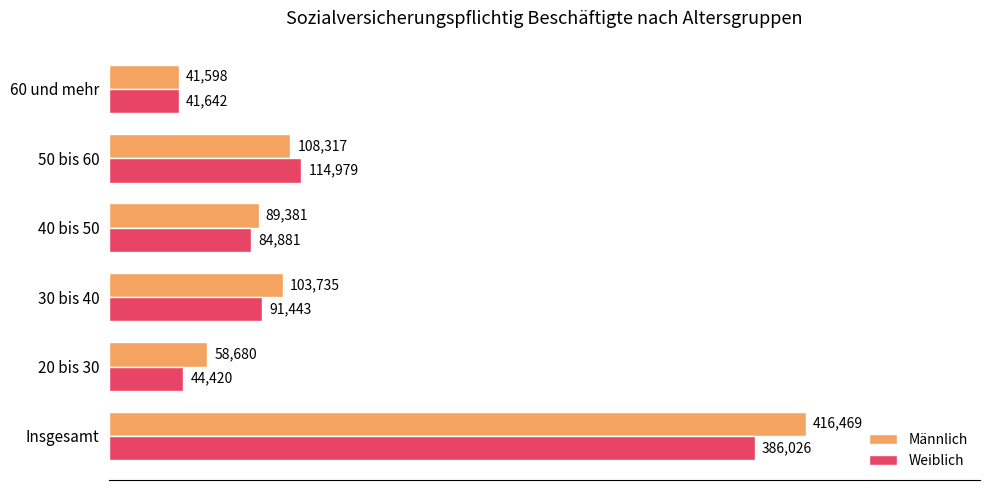

Rank the series by their average value, from highest to lowest.

Männlich, Weiblich